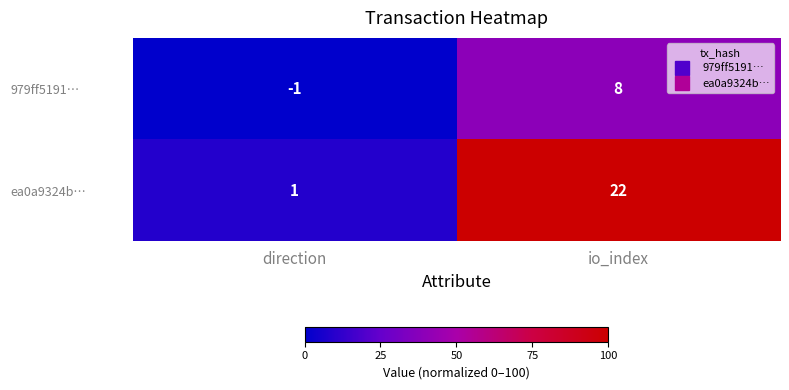

Rank the series at io_index from lowest to highest value.

979ff5191…, ea0a9324b…